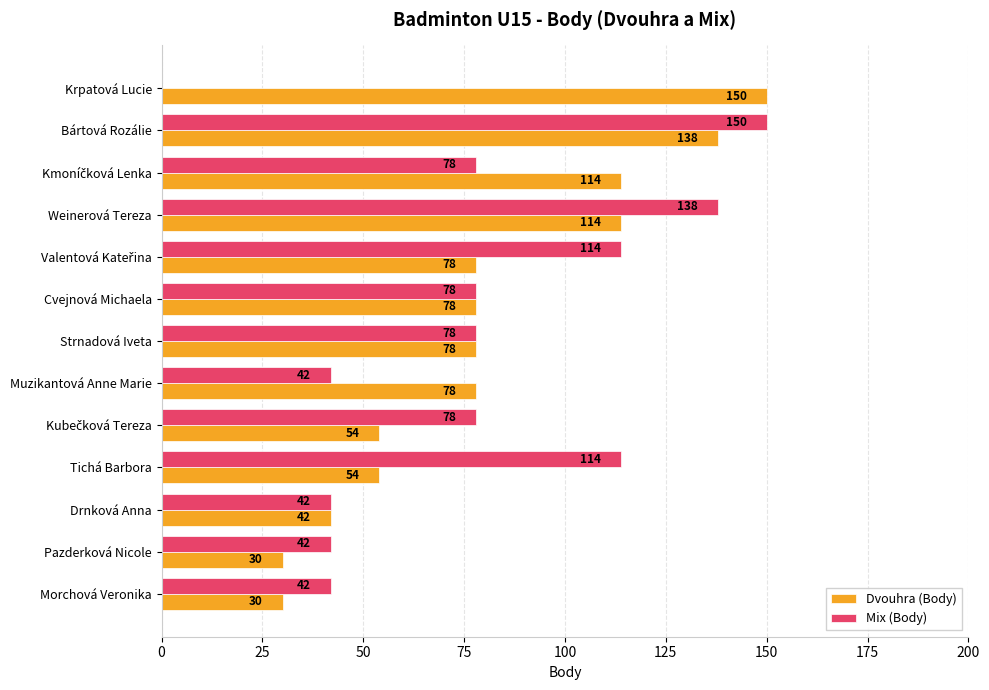

What is the sum of the Dvouhra (Body) values at Muzikantová Anne Marie and Strnadová Iveta?

156